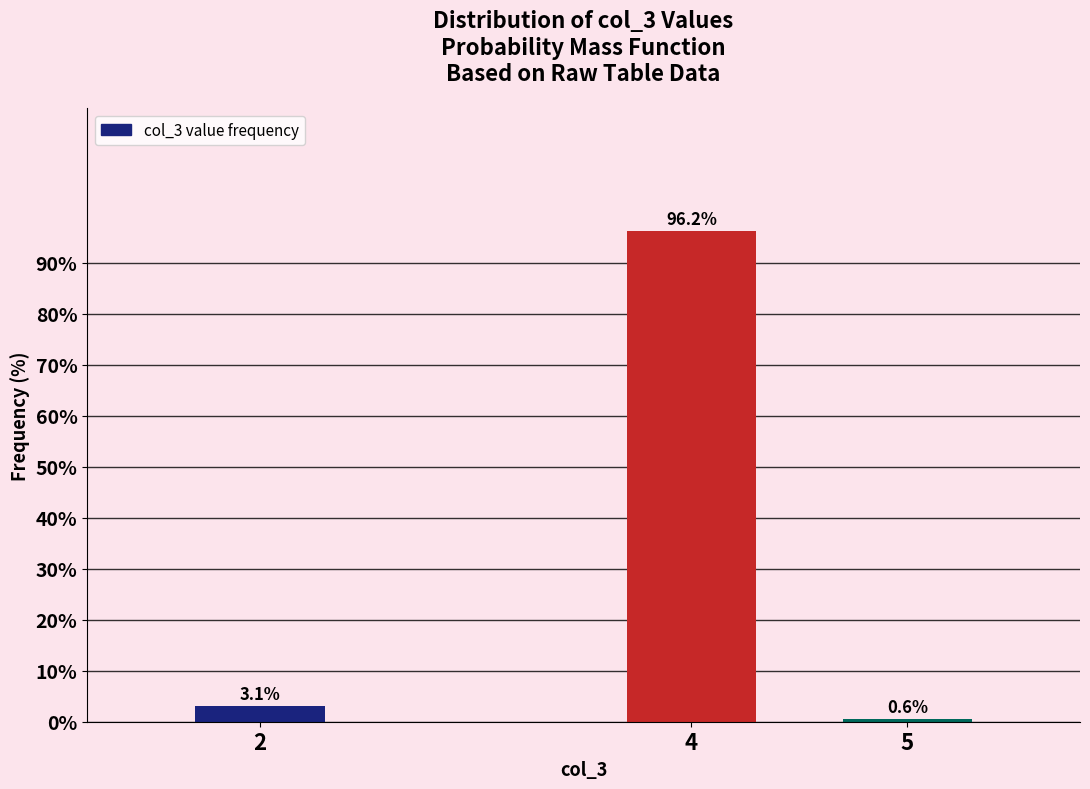

Between 2 and 4, which is larger?

4